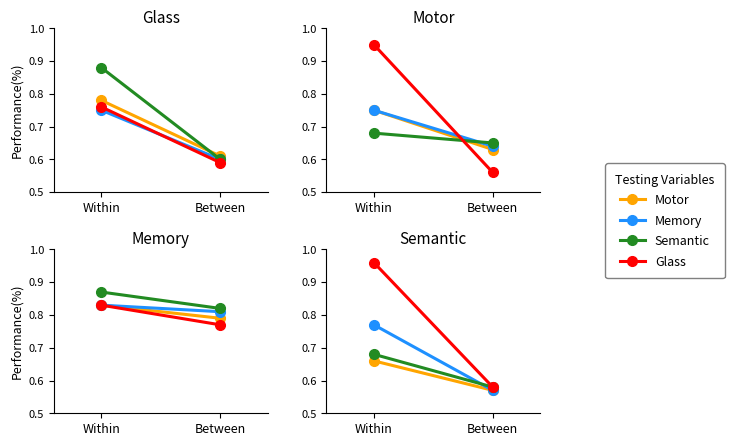

List the series in order of their peak value, lowest first.

Motor, Semantic, Memory, Glass